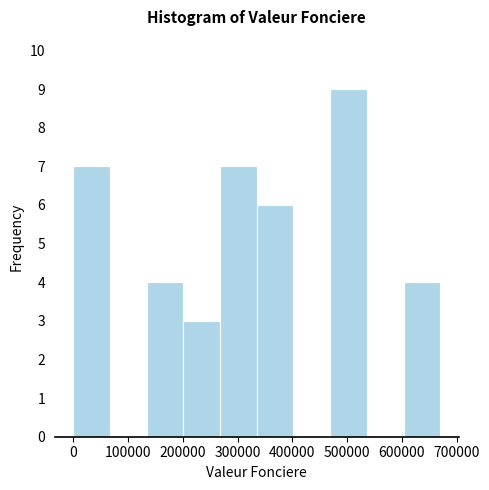

Reading left to right, list every bar in this chart as the range it spans on the x-axis followed by its height. Neither the bar edges nor the heights are printed on the chart, so give them approximately, as read against the axes.

0 to 70000: 7
70000 to 130000: 0
130000 to 200000: 4
200000 to 270000: 3
270000 to 340000: 7
340000 to 400000: 6
400000 to 470000: 0
470000 to 540000: 9
540000 to 600000: 0
600000 to 670000: 4